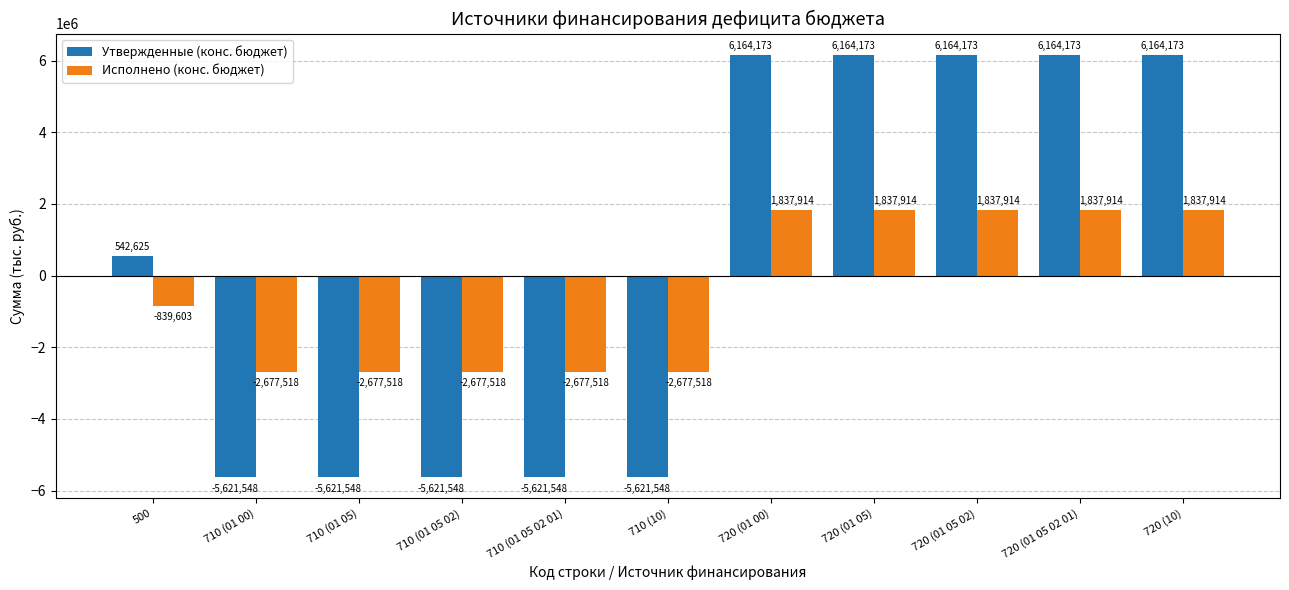

Which series has the largest range (max minus min)?

Утвержденные (конс. бюджет)